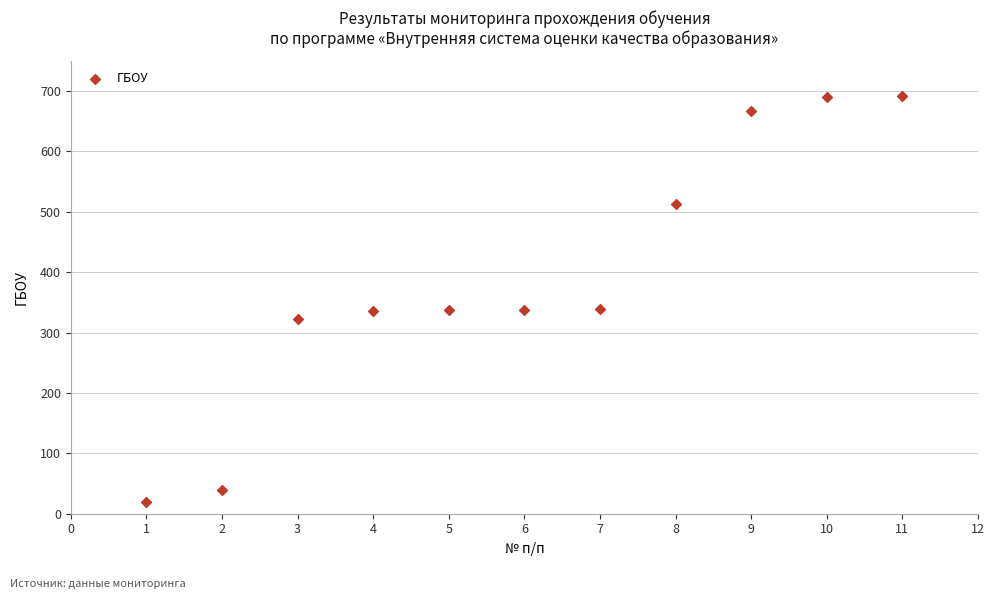

What is the range of Y values (max minus min)?

671